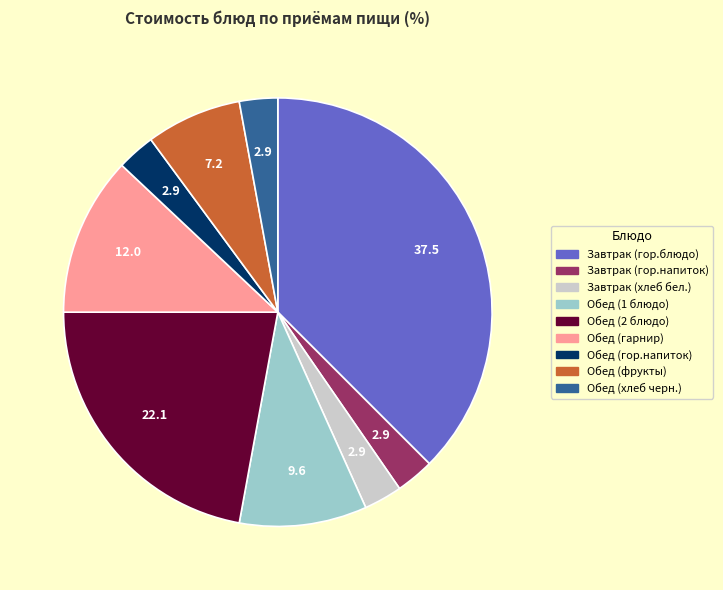

The Обед (гор.напиток) slice represents 3% of the pie. True or false?

True